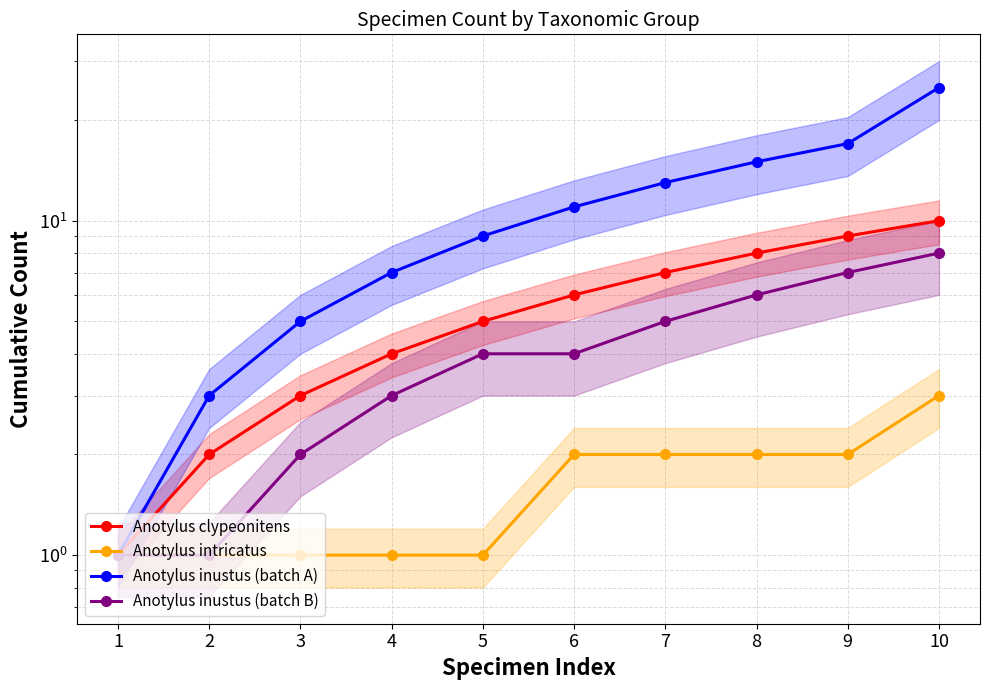

True or false: Anotylus inustus (batch A) has a value of 9 at 8.

False